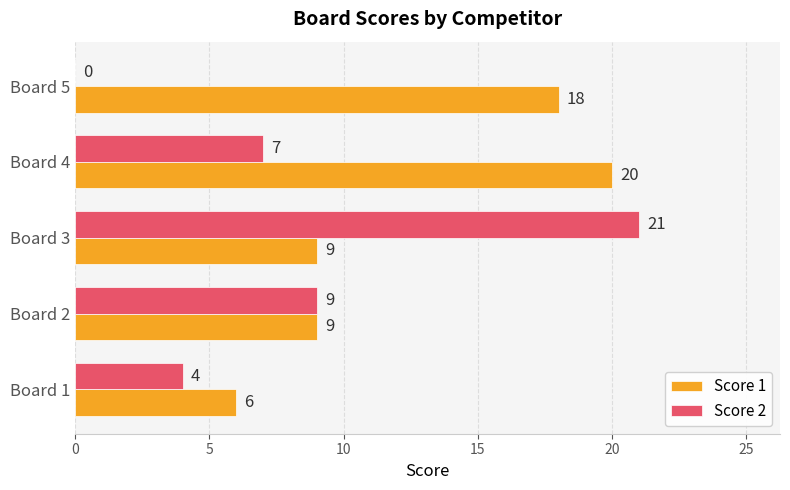

What is the sum of all Score 2 values?

41